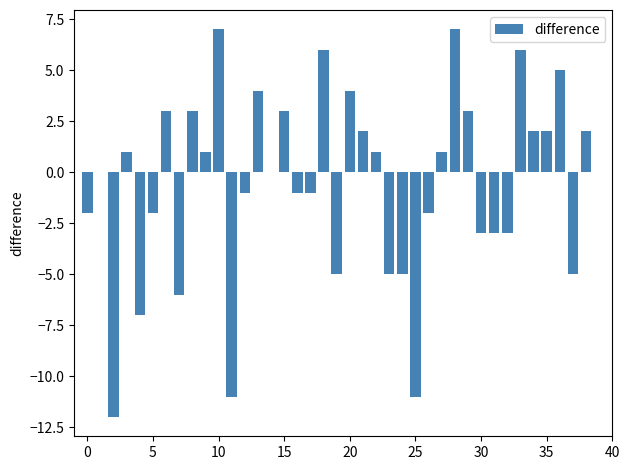

What is the maximum value shown in the chart?

7